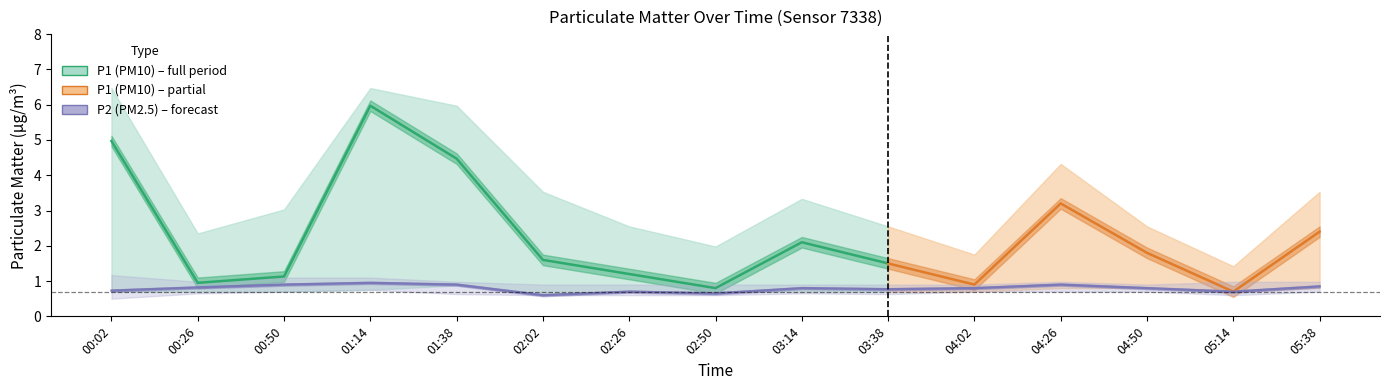

What is the average value of the P1_lower series?

0.7